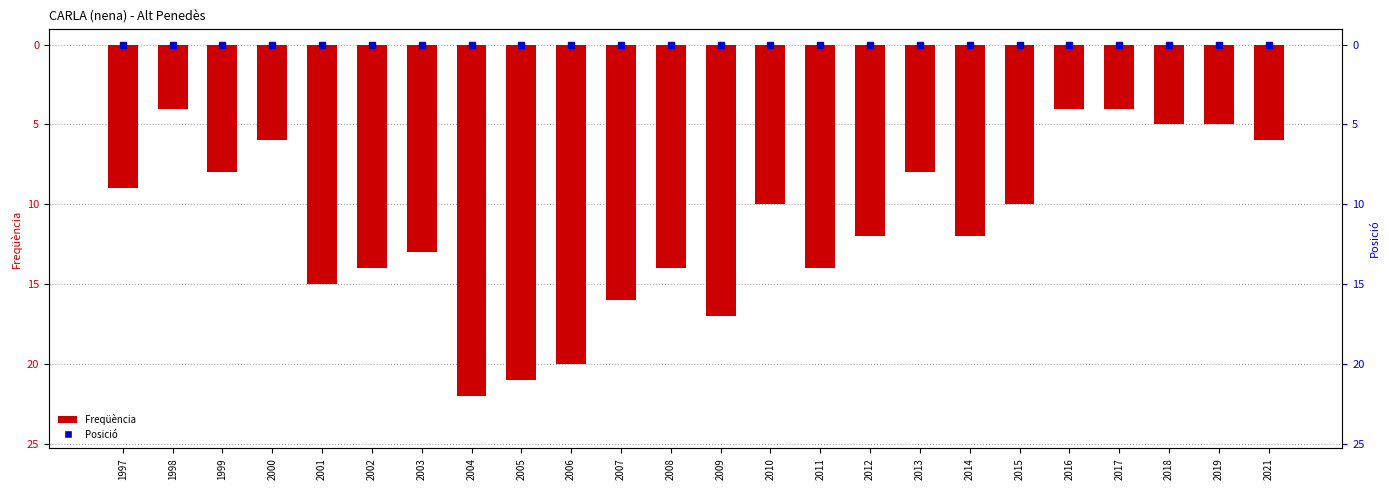

What is the greatest value displayed?

-4